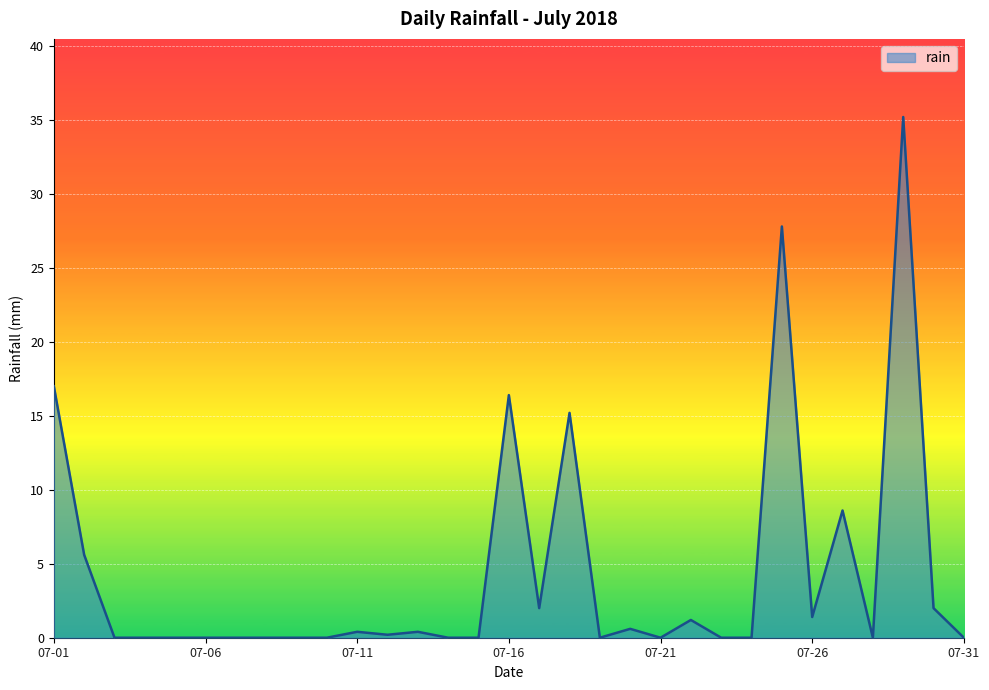

What is the greatest value displayed?

35.2